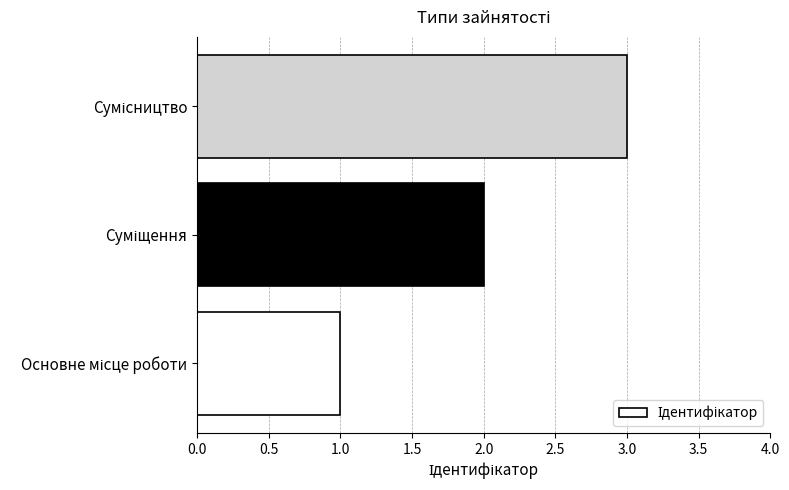

What is the maximum value shown in the chart?

3